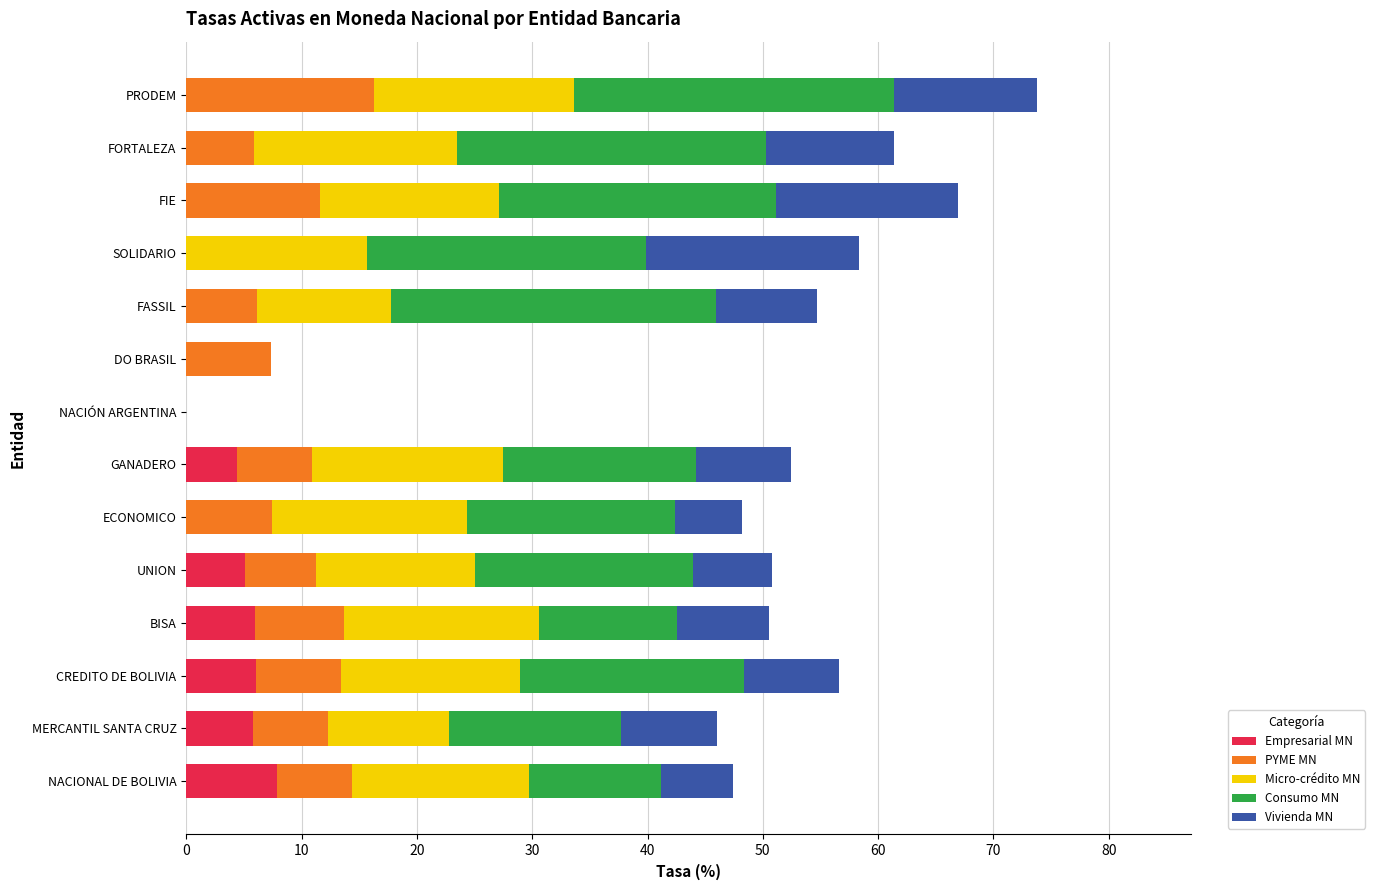

What is the highest value of the Empresarial MN series?

7.9